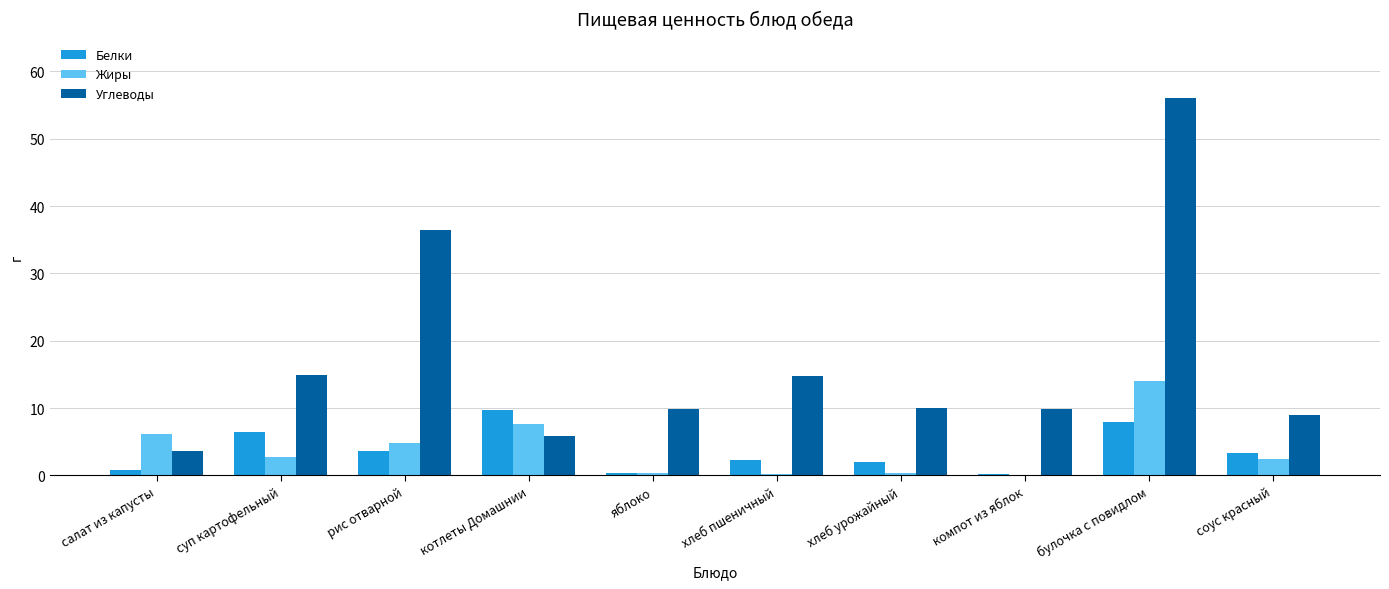

How many groups of bars are there?

10